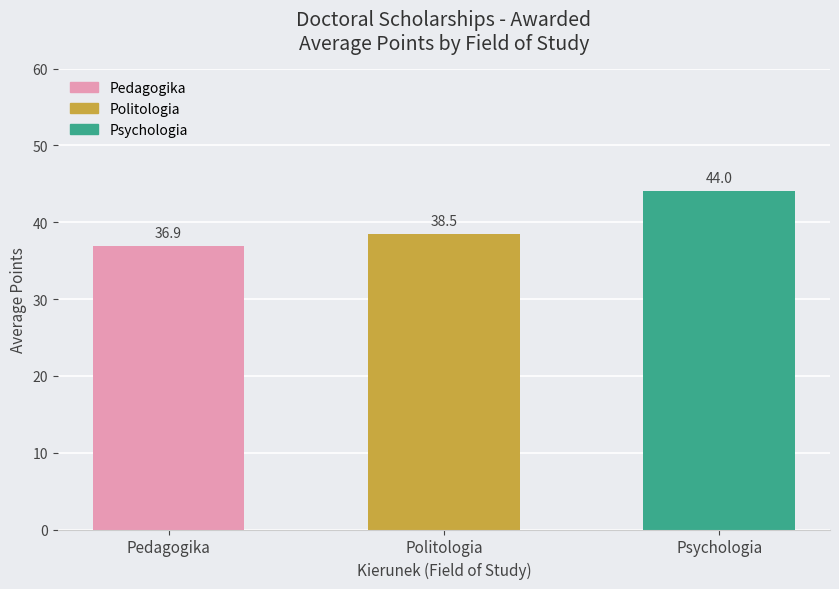

Rank the categories by value from highest to lowest.

Psychologia, Politologia, Pedagogika